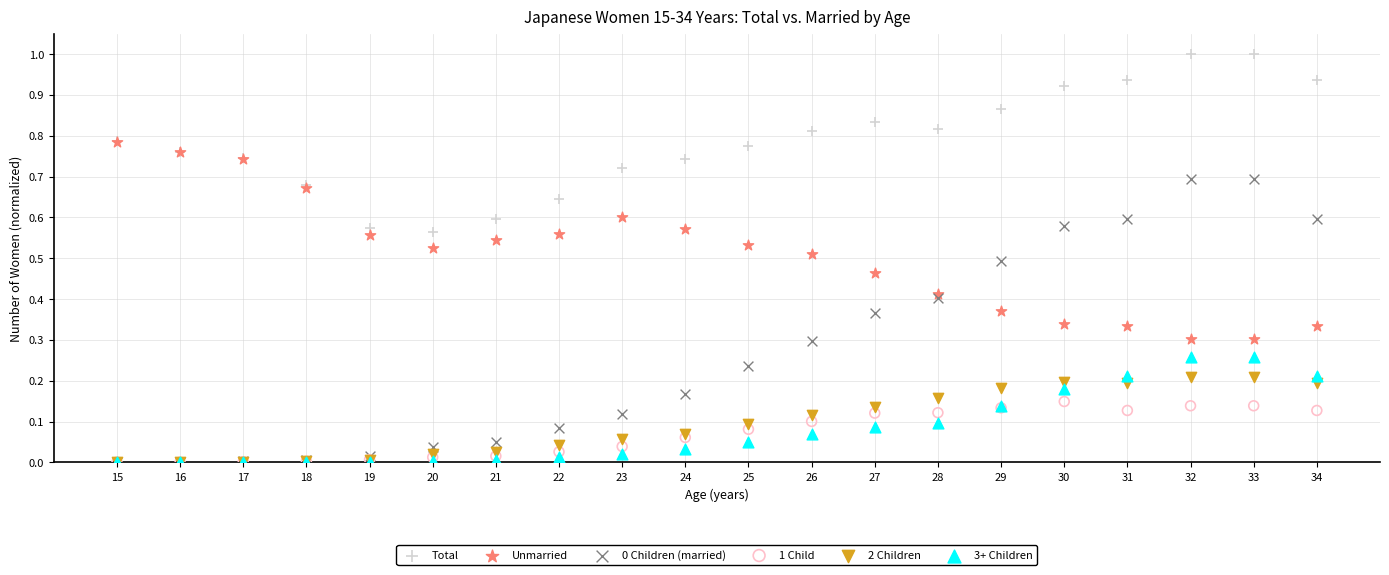

Which series reaches the maximum Y coordinate?

Total